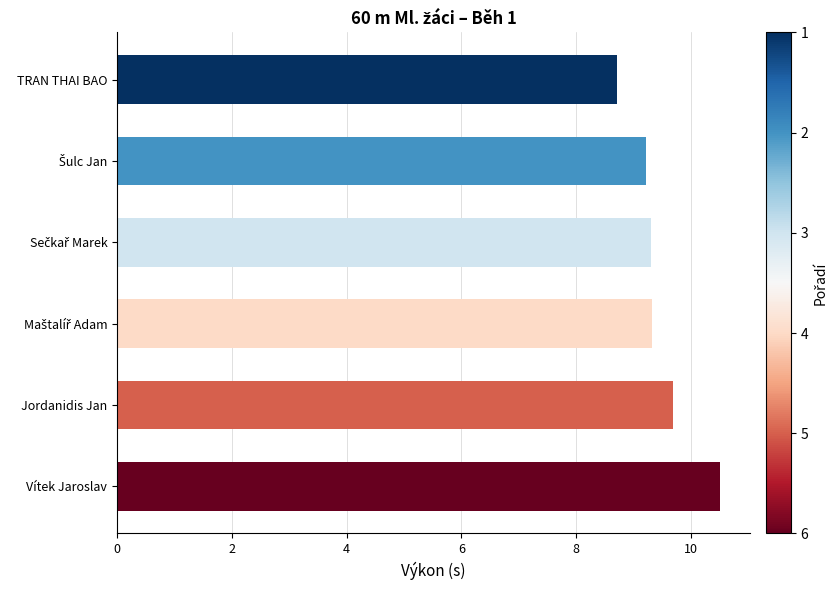

Reading top to bottom, transcribe all the data shown in this chart.

8.7	9.2	9.3	9.3	9.7	10.5